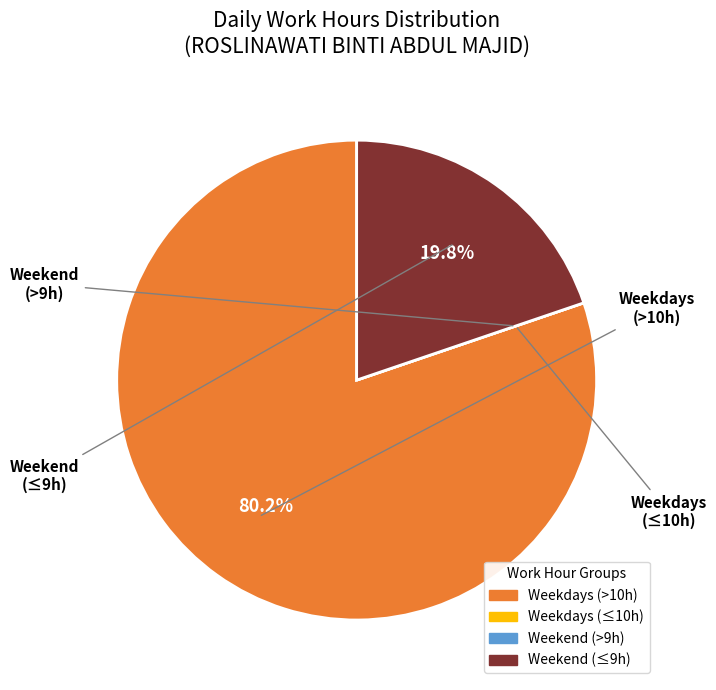

Is there any slice that represents more than half of the pie?

Yes